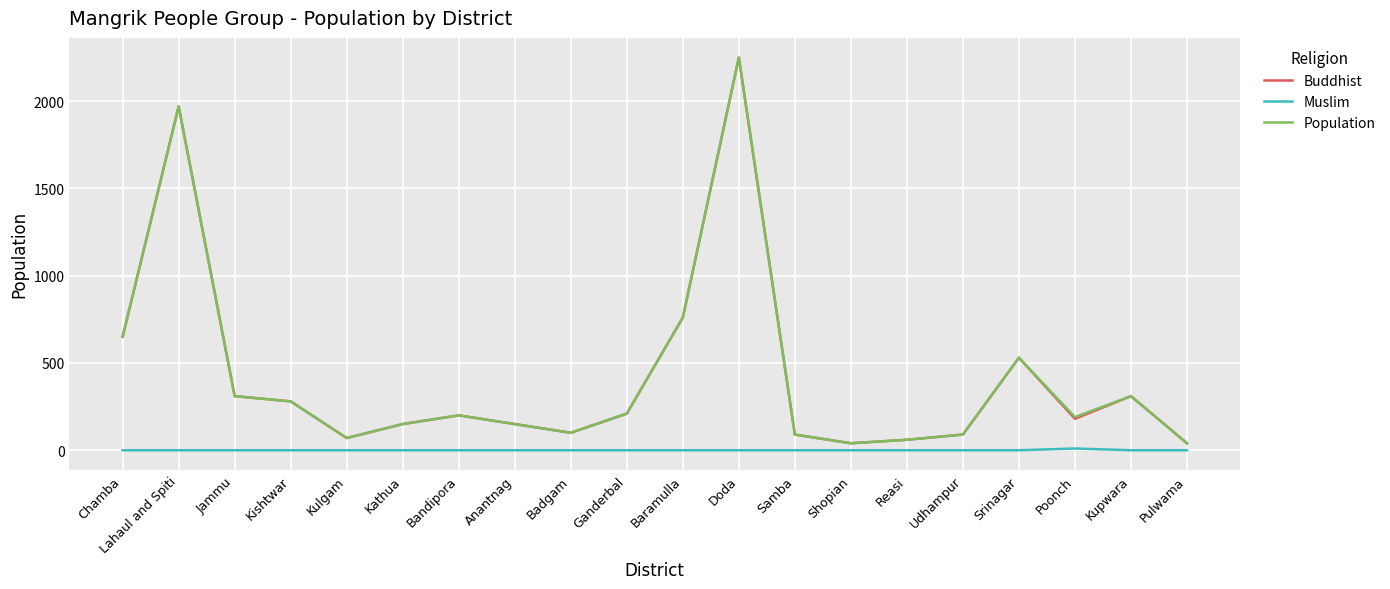

How many interior local valleys does the Buddhist series have?

4